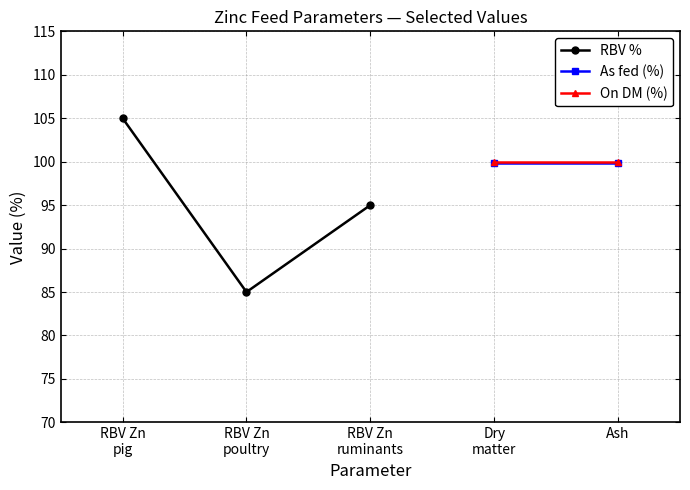

Read the RBV % value at RBV Zn
poultry.

85.0